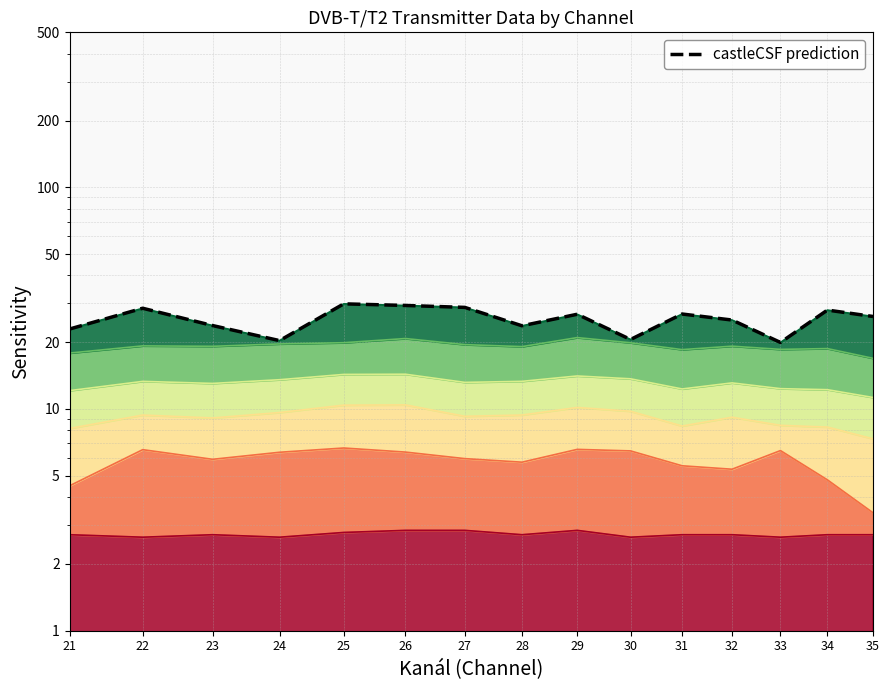

Is it true that the value at 32 is 36.3?

False